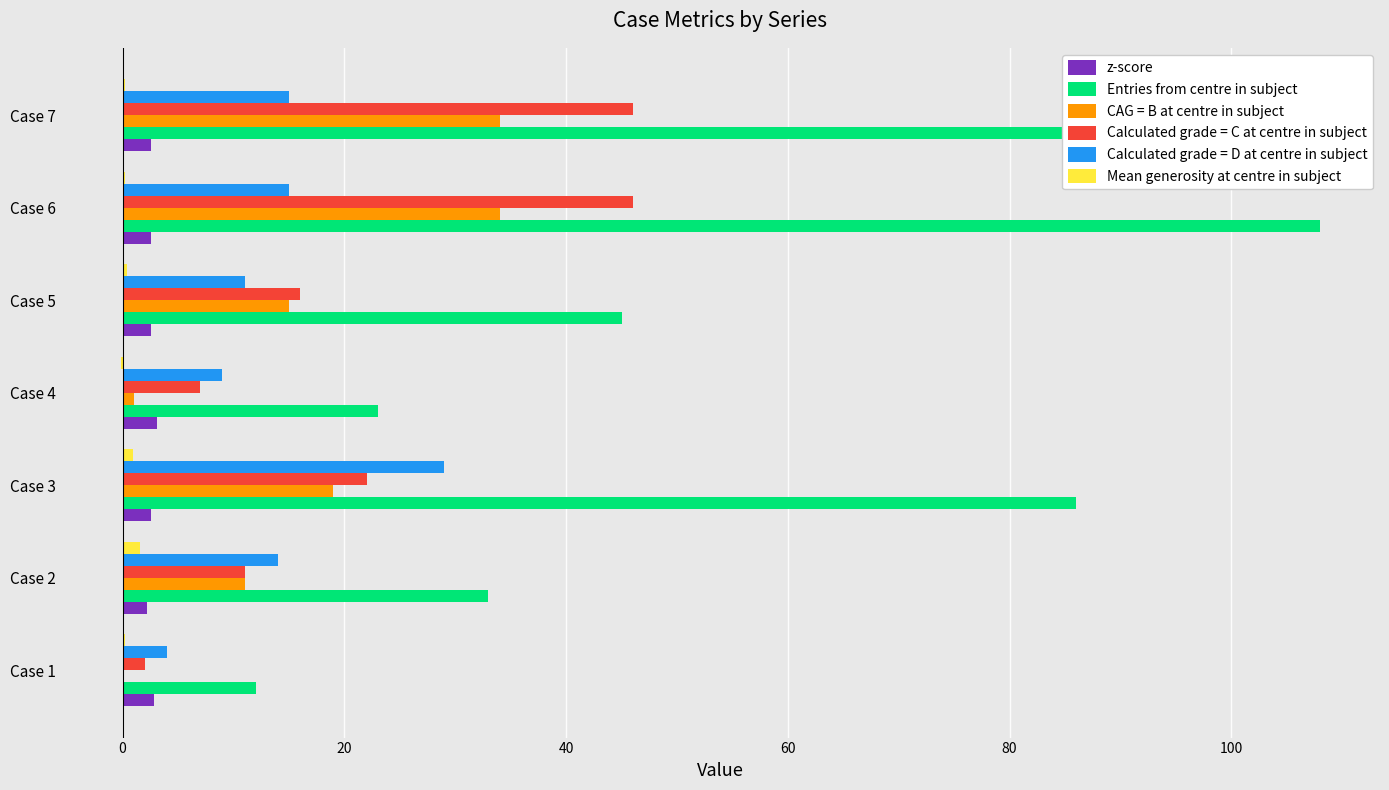

Reading left to right, what are all the values shown in this chart?

z-score: 2.8	2.2	2.6	3.1	2.6	2.5	2.5
Entries from centre in subject: 12.0	33.0	86.0	23.0	45.0	108.0	108.0
CAG = B at centre in subject: 0.0	11.0	19.0	1.0	15.0	34.0	34.0
Calculated grade = C at centre in subject: 2.0	11.0	22.0	7.0	16.0	46.0	46.0
Calculated grade = D at centre in subject: 4.0	14.0	29.0	9.0	11.0	15.0	15.0
Mean generosity at centre in subject: 0.2	1.6	1.0	-0.2	0.4	0.2	0.2